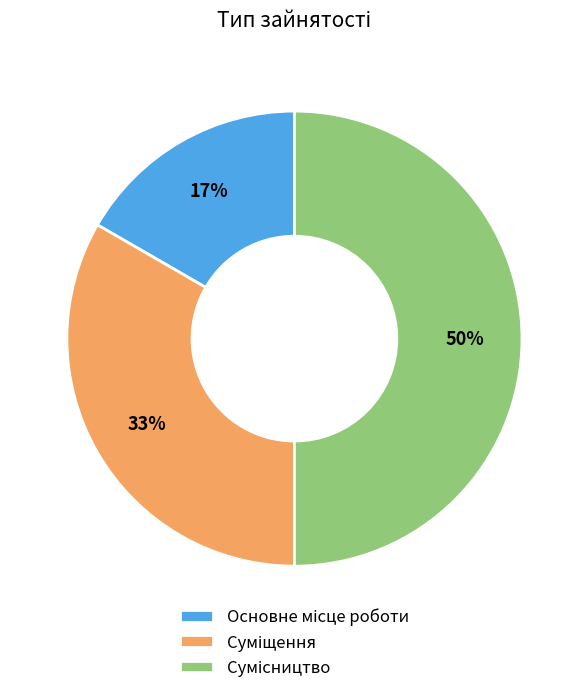

How many segments does this pie chart have?

3